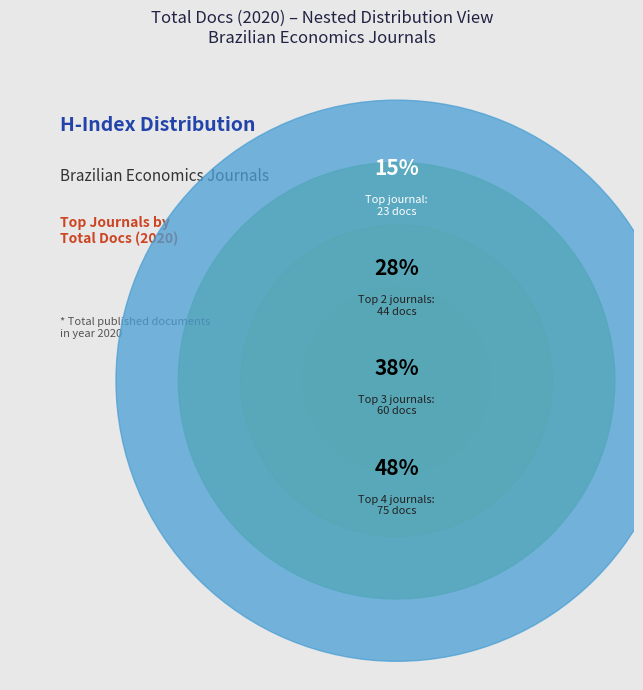

Is there a majority slice in this chart?

No